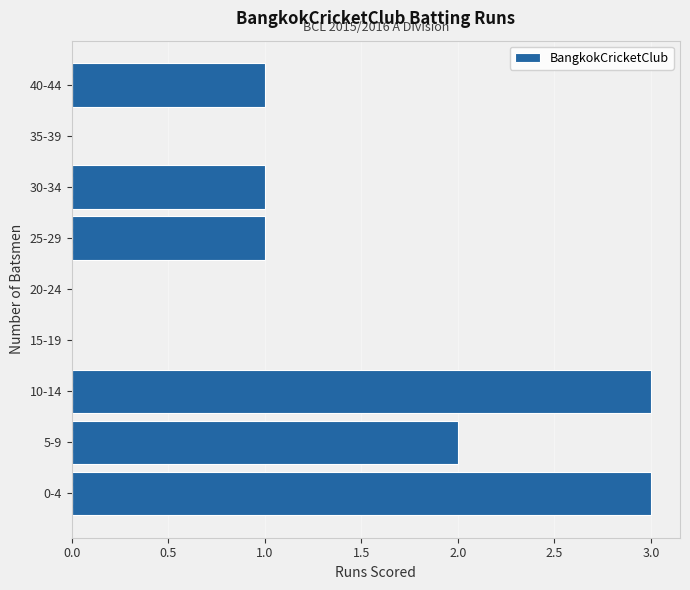

Reading bottom to top, transcribe all the data shown in this chart.

0-4=3	5-9=2	10-14=3	15-19=0	20-24=0	25-29=1	30-34=1	35-39=0	40-44=1